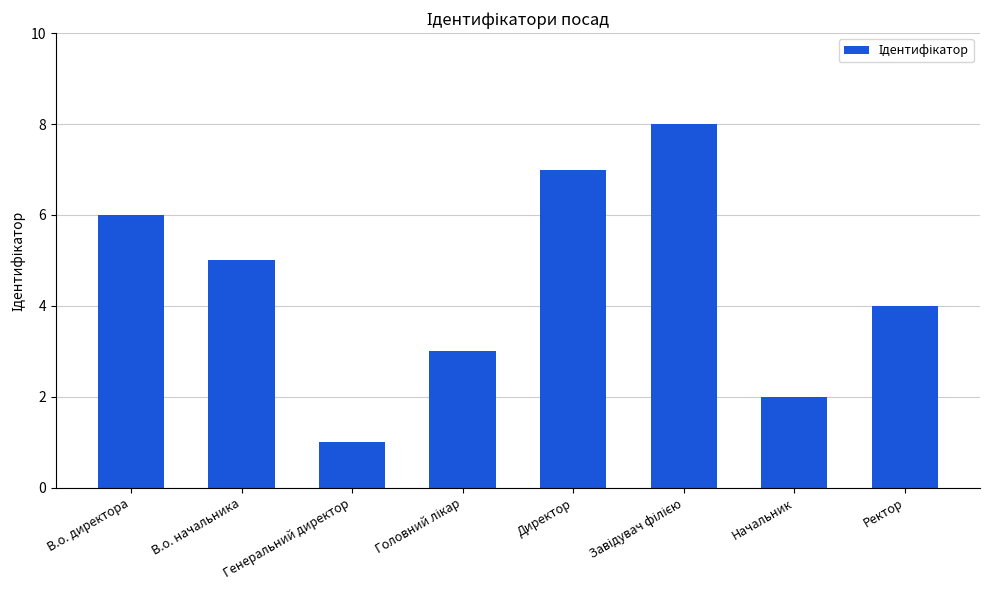

Which category has the lowest value across all series?

Генеральний директор